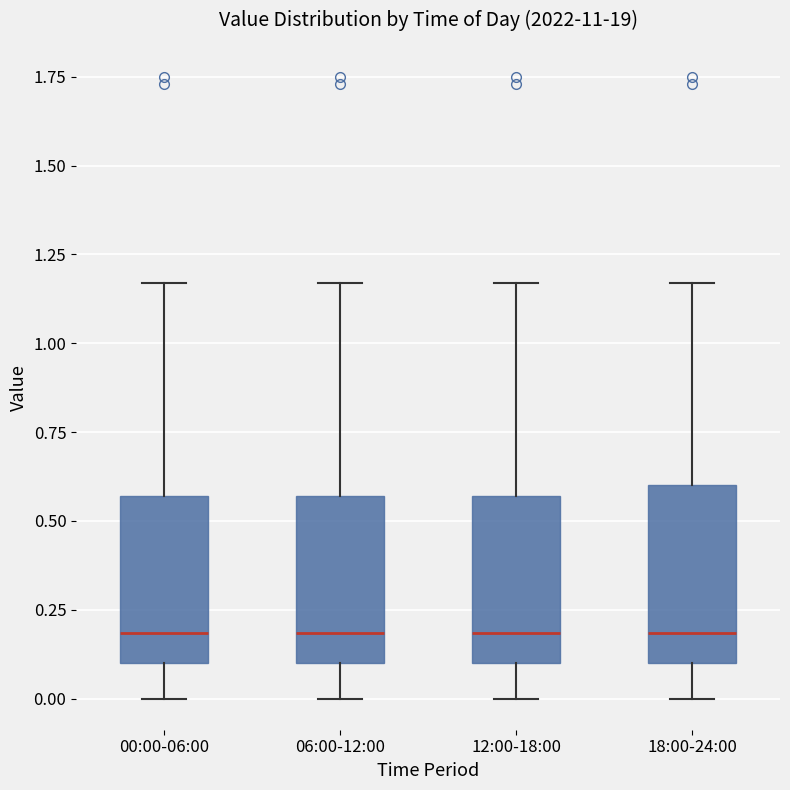

Where does the lower whisker of the box for 12:00-18:00 end on the y-axis? The values are not printed on the chart, so give them approximately, as read against the axis.

0.00